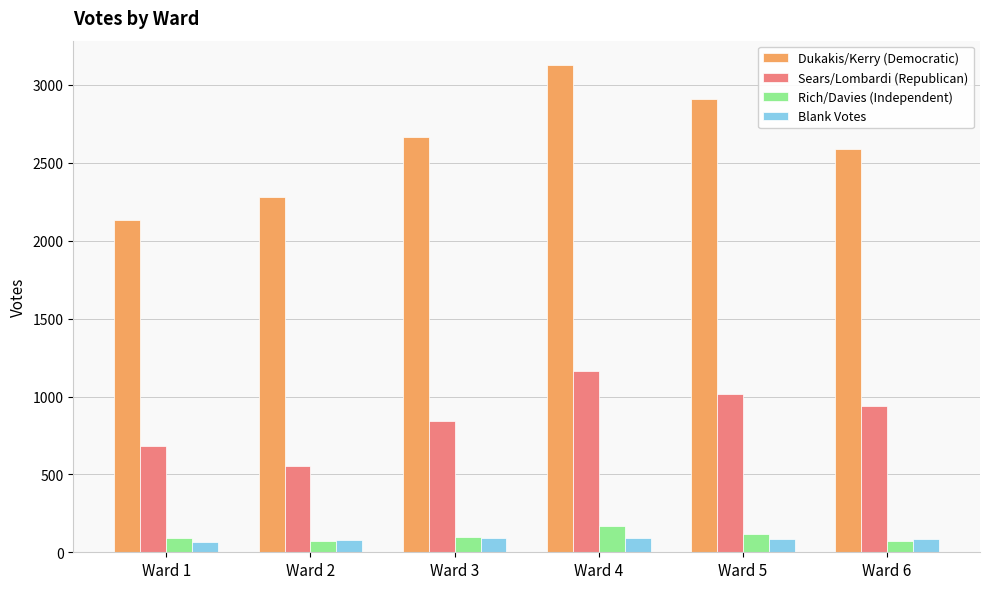

Rank the categories by Sears/Lombardi (Republican) value from highest to lowest.

Ward 4, Ward 5, Ward 6, Ward 3, Ward 1, Ward 2